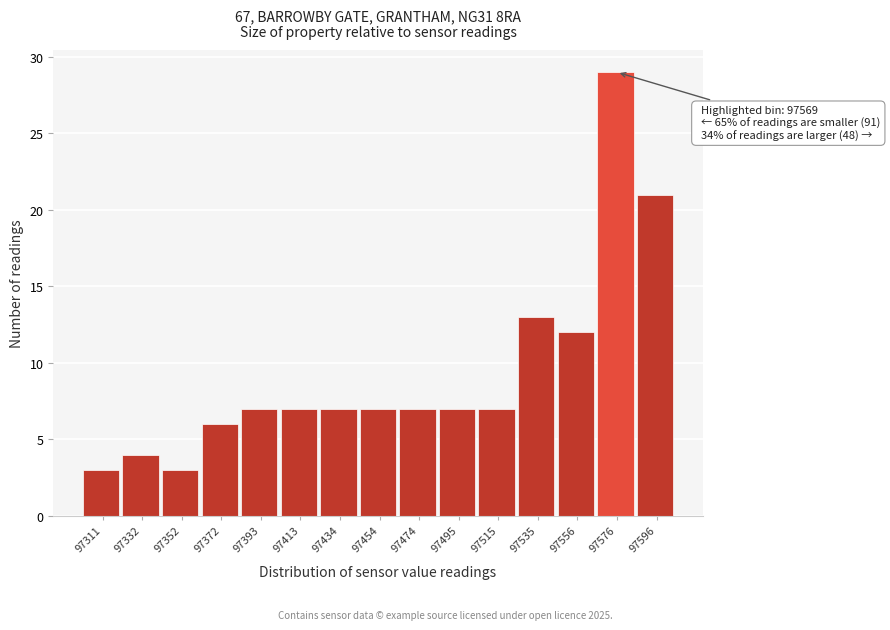

Which range on the x-axis has the tallest bar?

97565 to 97585